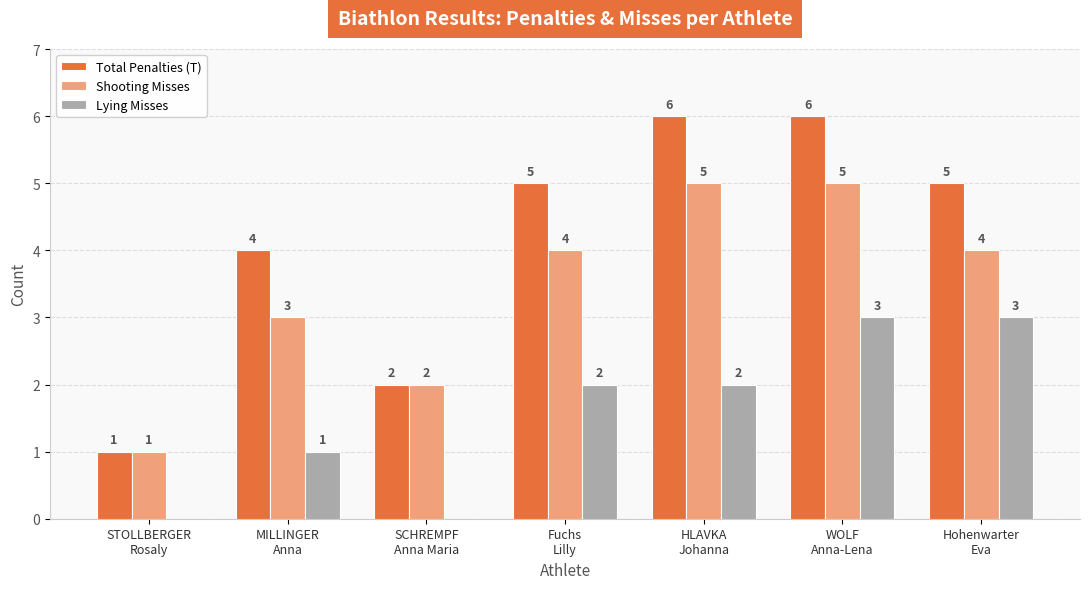

Which series has the widest spread of values?

Total Penalties (T)